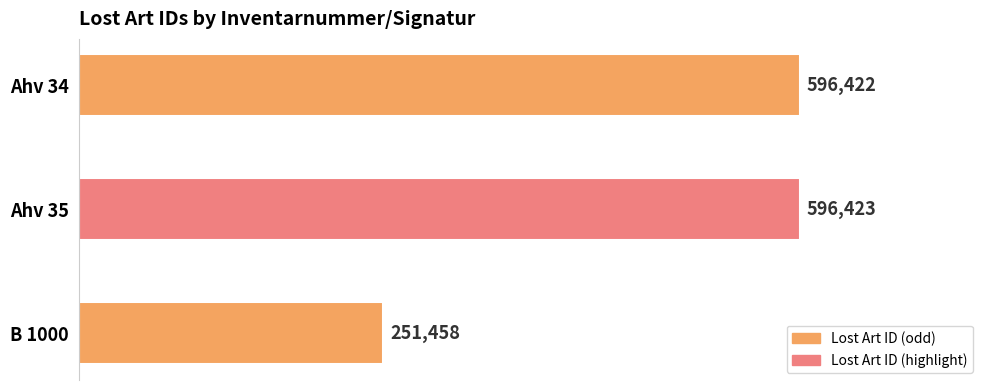

What is the sum of all values?

1444303